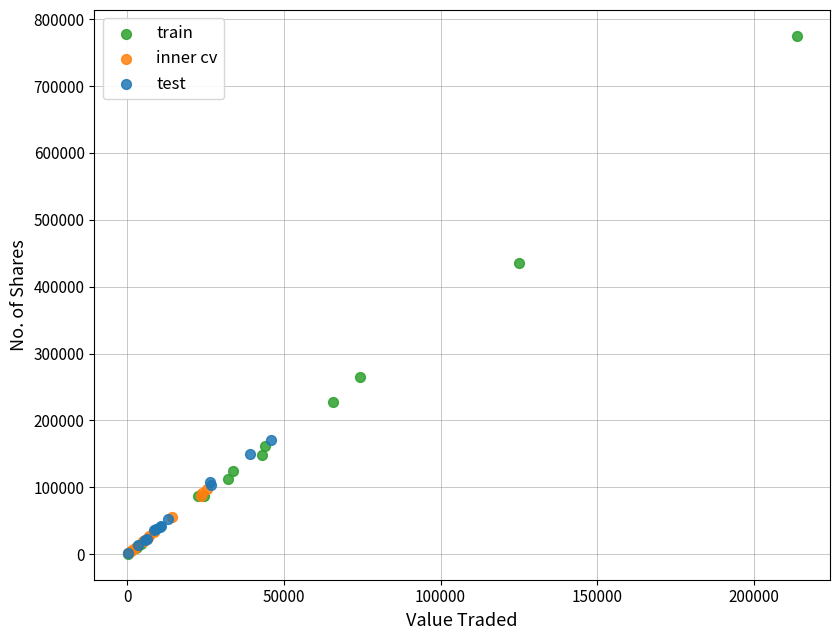

Which series has the widest spread of Y values?

train